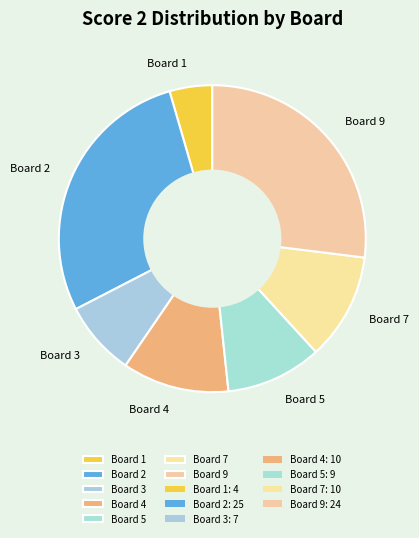

Between Board 7 and Board 1, which is larger?

Board 7